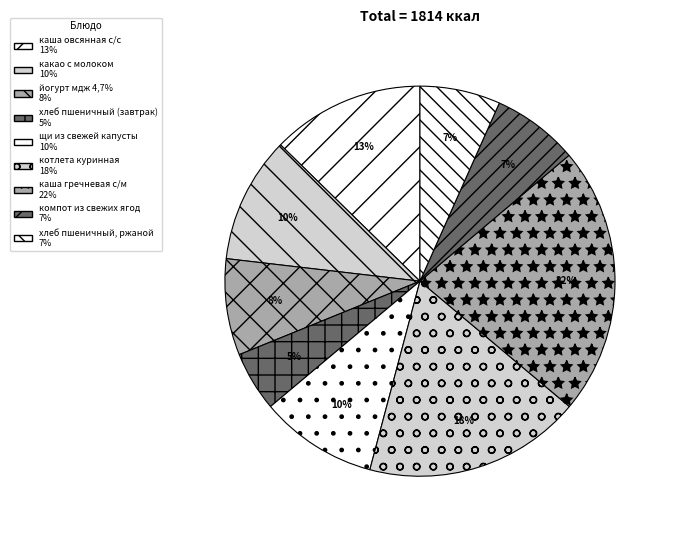

To the nearest percent, what portion does какао с молоком represent?

10%